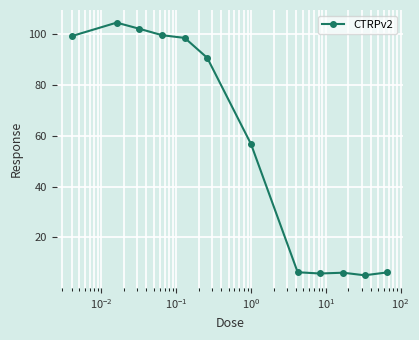

What is the sum of all values?

681.2